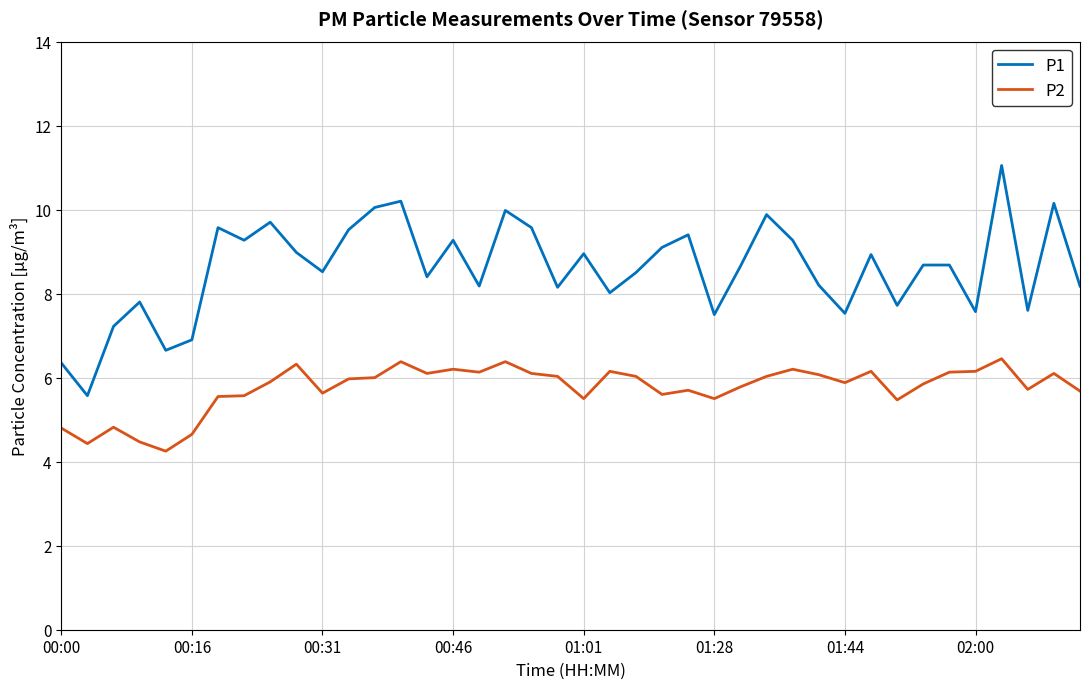

True or false: P1 and P2 intersect in this chart.

False